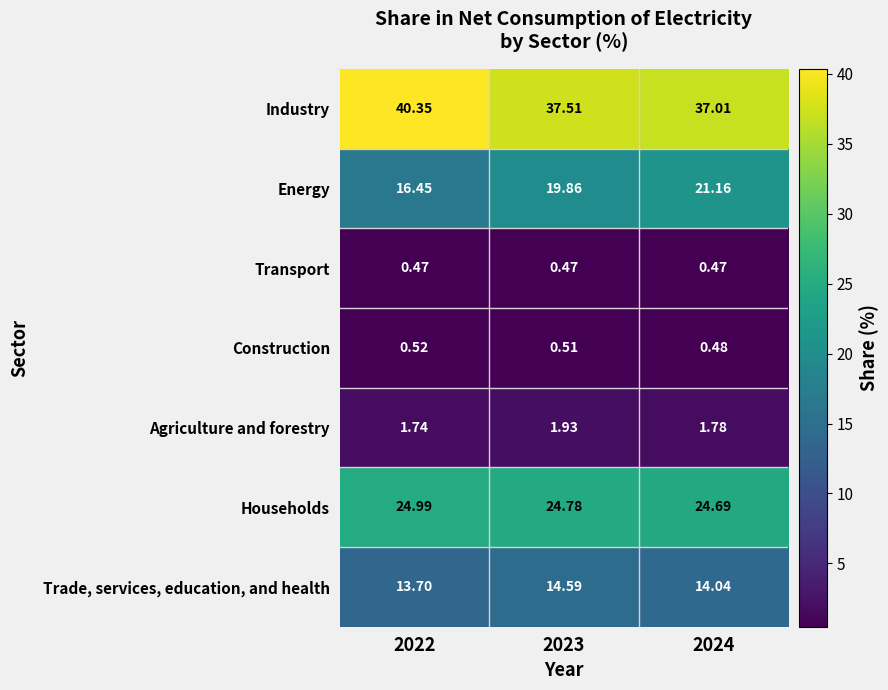

Which series has the largest range (max minus min)?

Energy